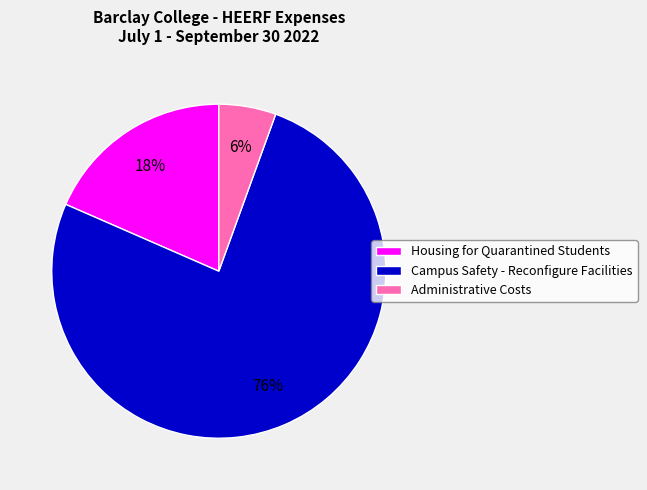

What is the largest slice in the pie chart?

Campus Safety - Reconfigure Facilities